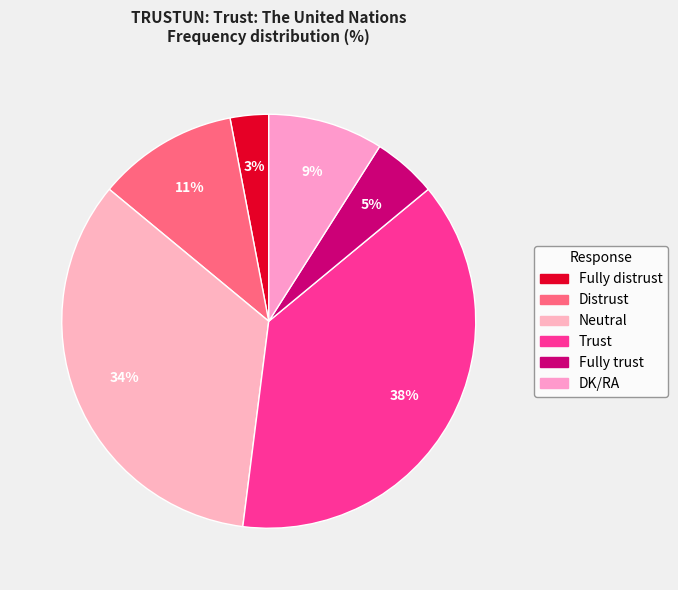

Approximately how many times larger is the value at Trust compared to Neutral?

1.1